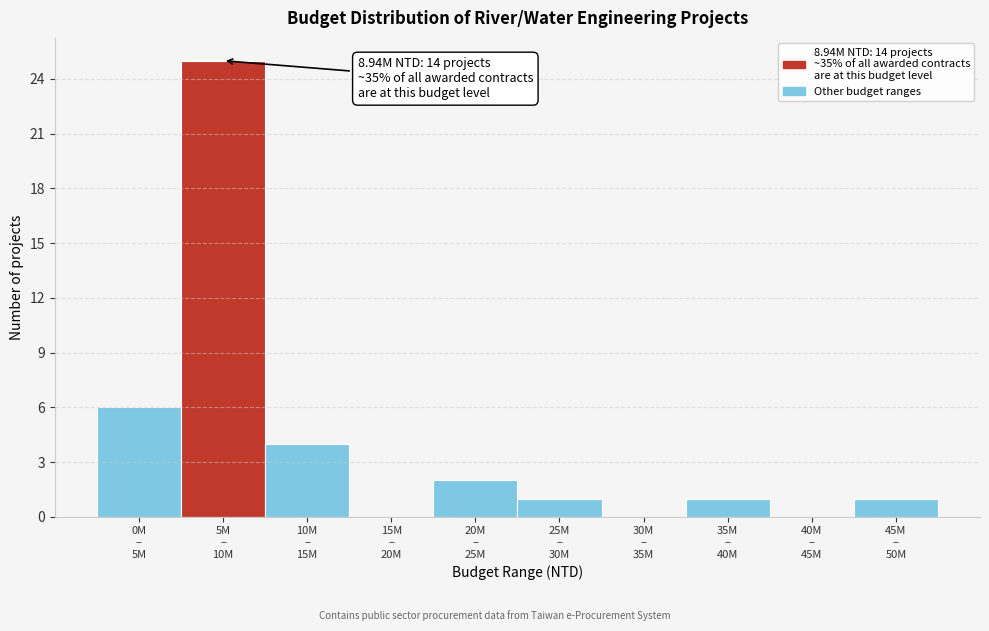

What is the sum of all values?

40